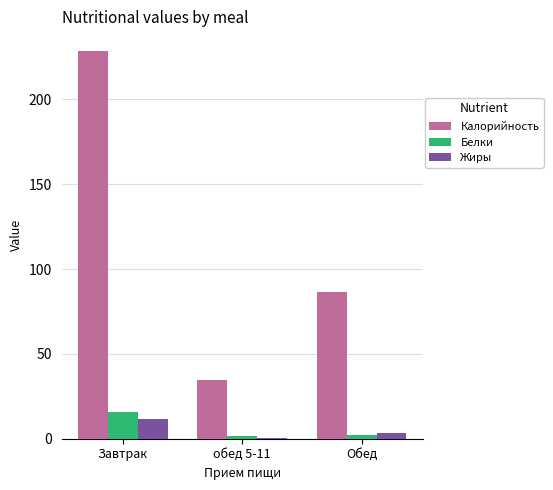

At which category is the sum across all series the highest?

Завтрак